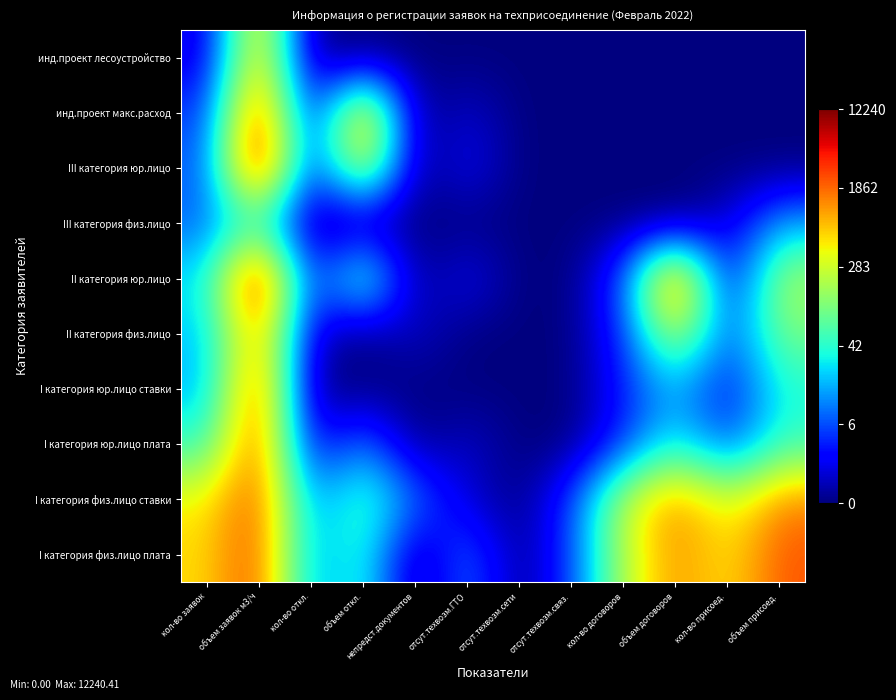

How many data points does each series have?

12